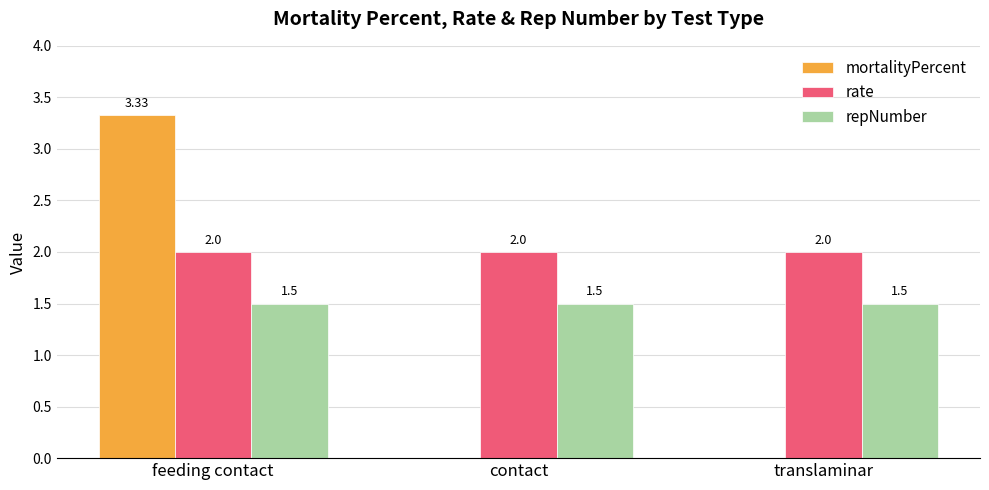

Which series has the largest total across all categories?

rate